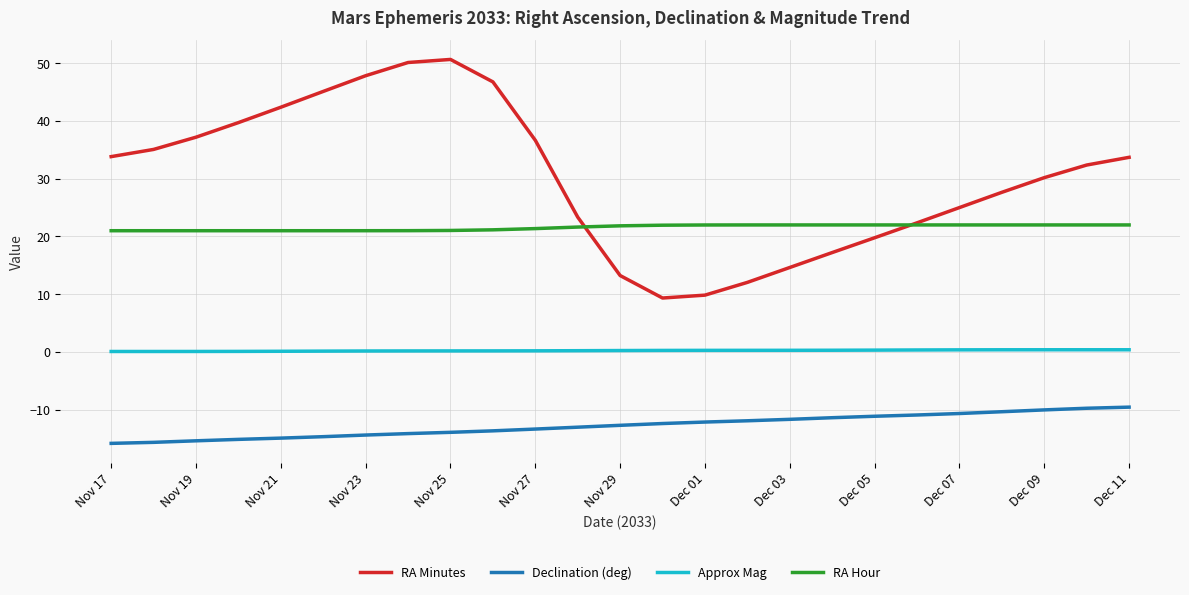

Which series has the widest spread of values?

RA Minutes